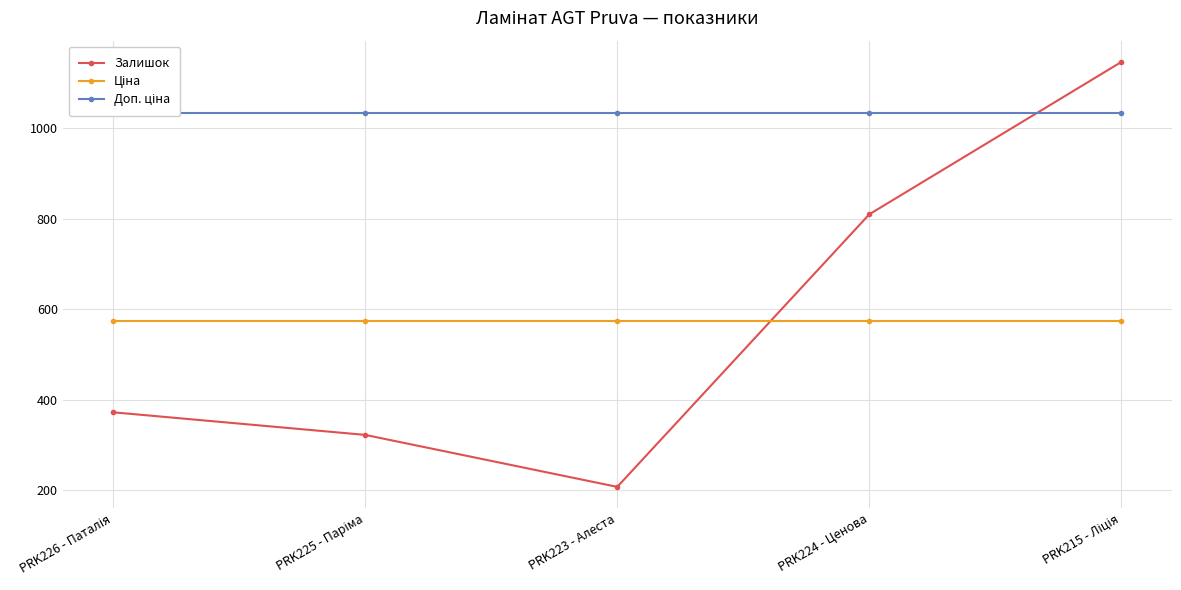

Which series changed the most between PRK226 - Паталія and PRK215 - Ліція?

Залишок